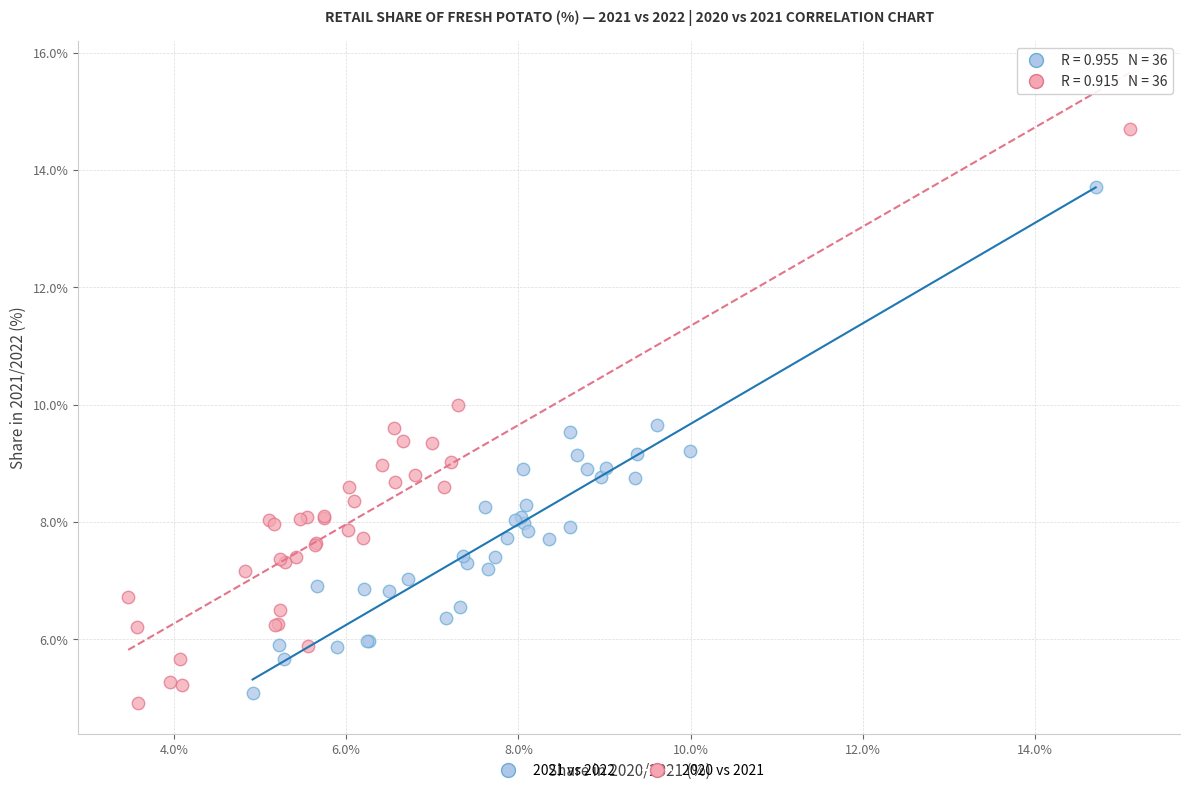

Which series reaches the minimum Y coordinate?

2020 vs 2021